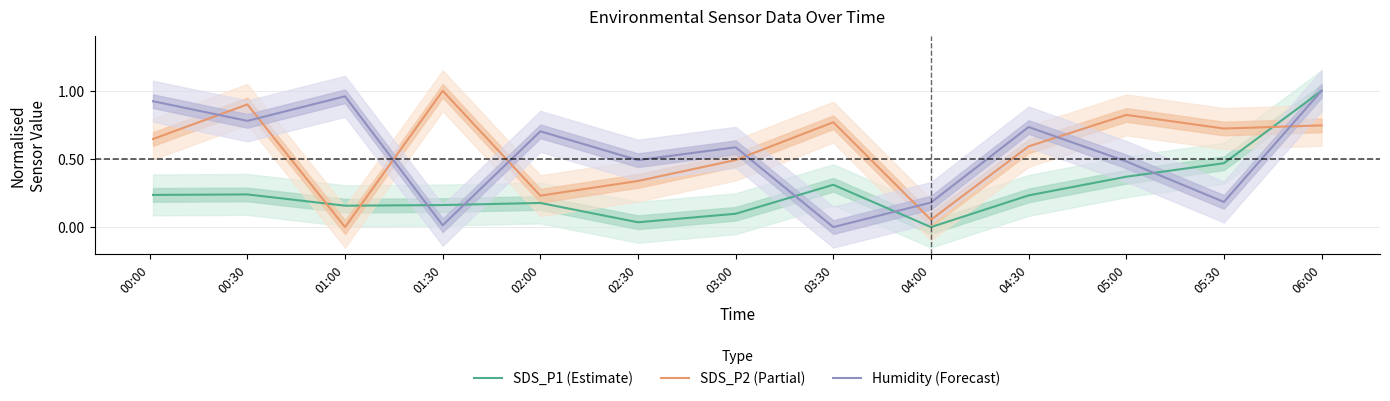

How many data points does each series have?

13